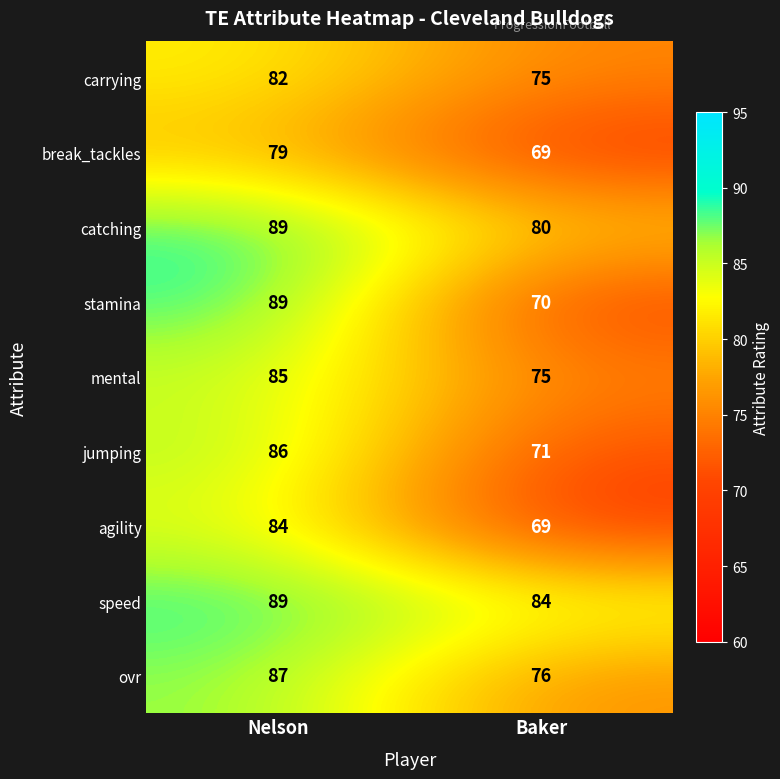

Is it true that carrying equals 48 at Nelson?

False